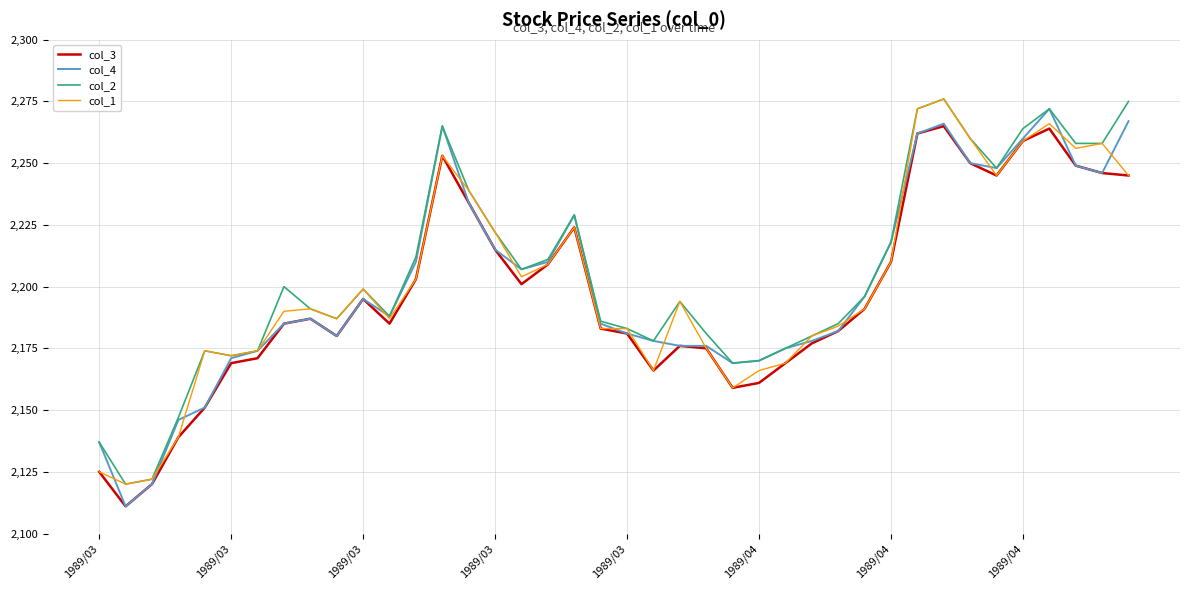

What is the maximum value shown in the chart?

2276